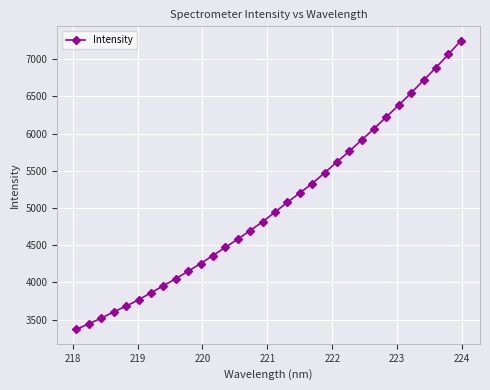

What is the smallest value displayed?

3369.3